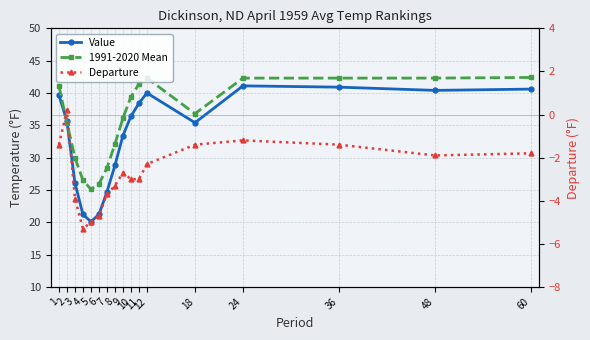

How many values in the Value series are below 35?

7